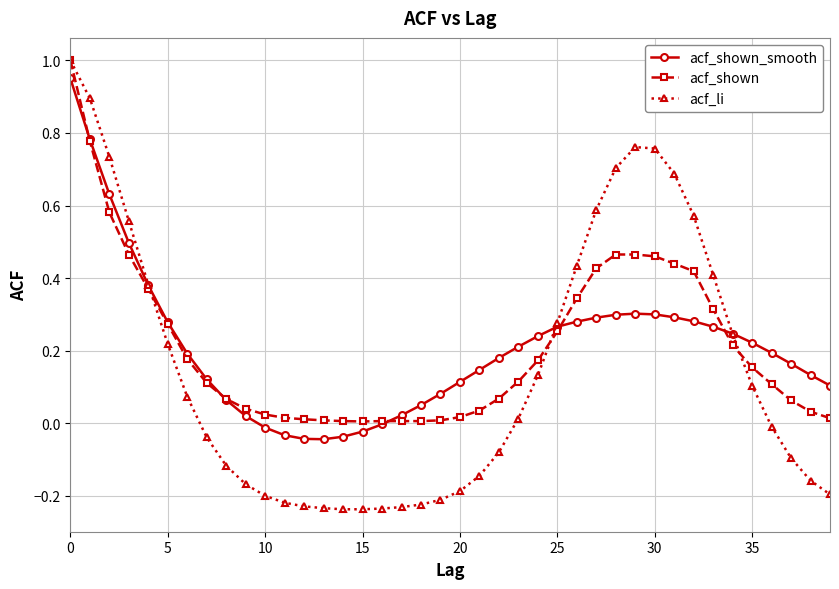

What are all the series names shown in the legend?

acf_shown_smooth, acf_shown, acf_li